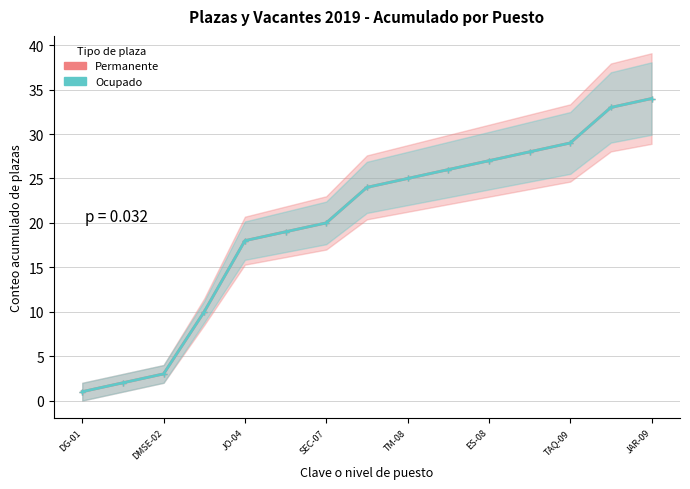

What is the average value of the Ocupado series?

20